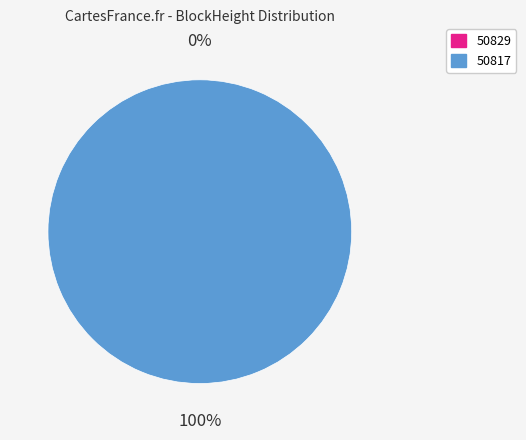

Which slice represents more than half of the pie?

50817